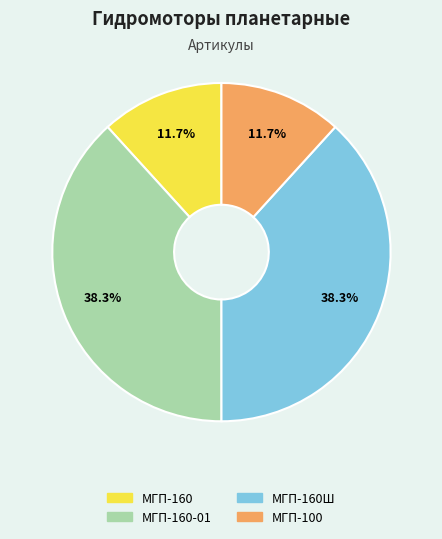

To the nearest percent, what is the average slice percentage?

25%